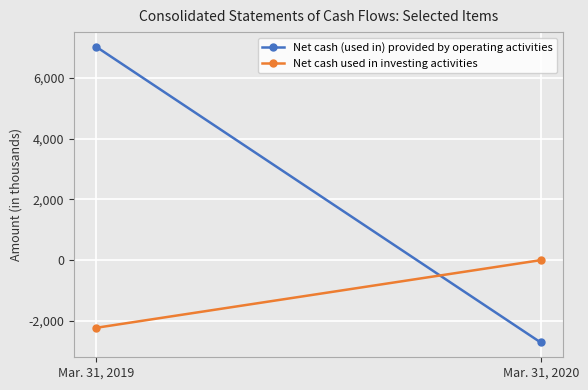

What is the value of the Net cash (used in) provided by operating activities point at the 2nd from the left?

-2717